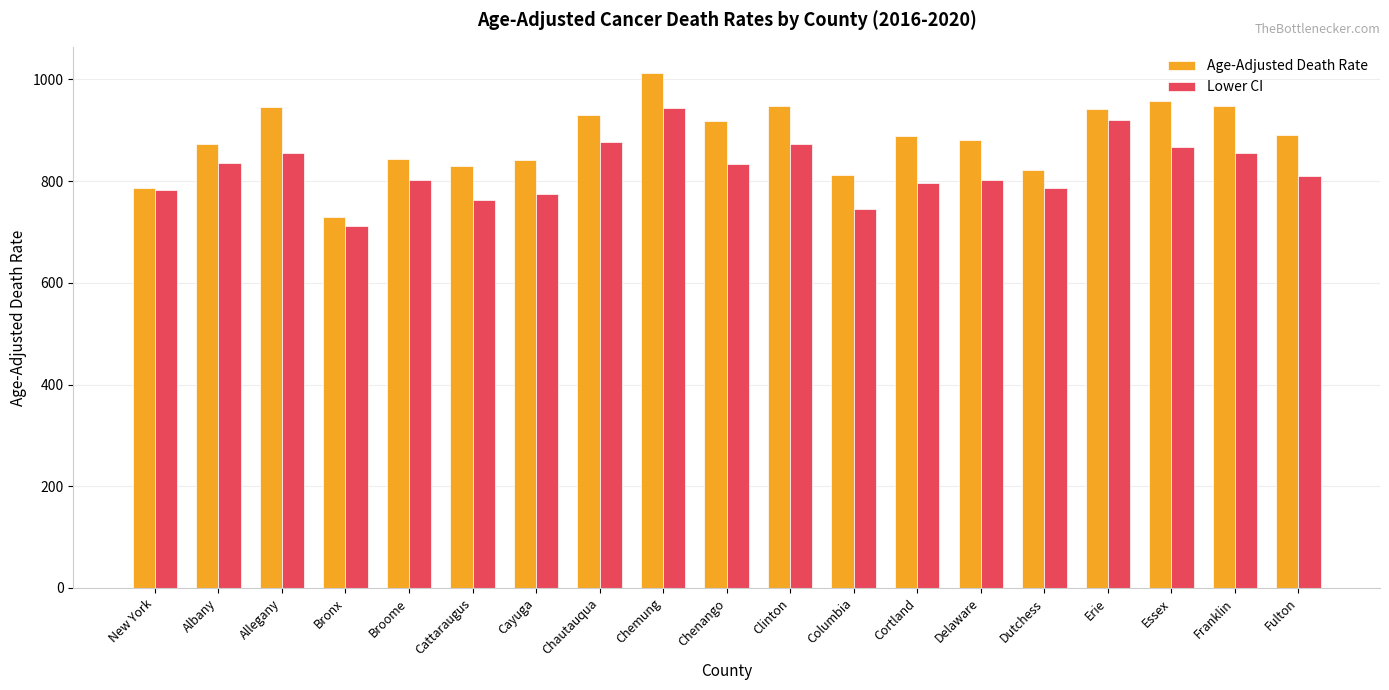

Which series has the largest range (max minus min)?

Age-Adjusted Death Rate